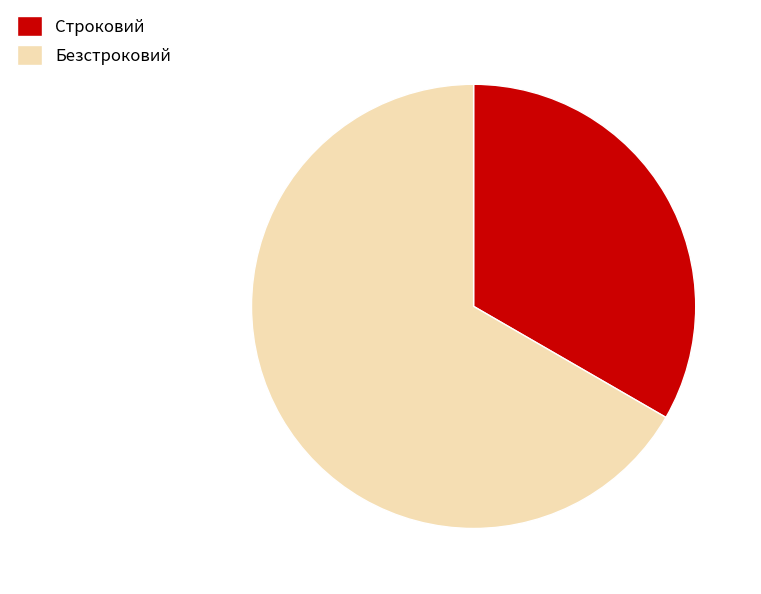

Which slice is the largest?

Безстроковий